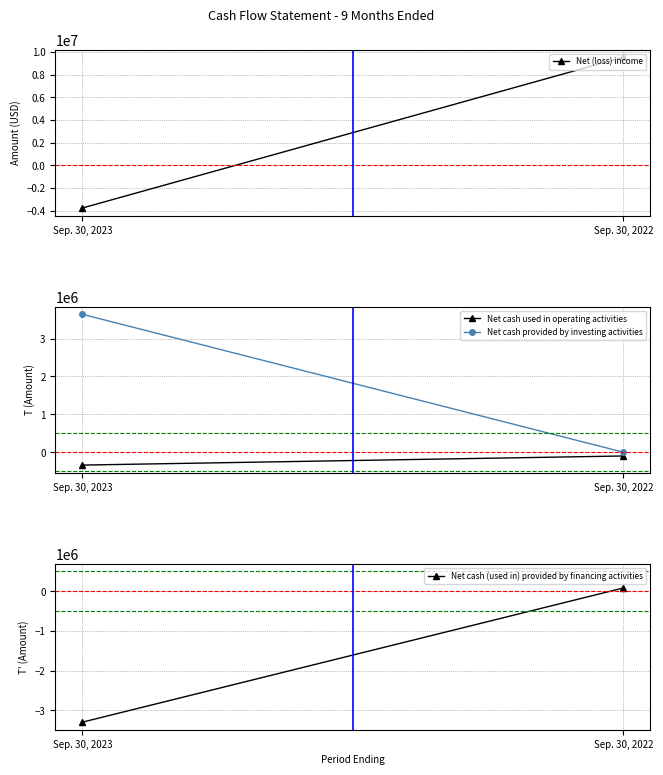

How many lines are shown in the chart?

4